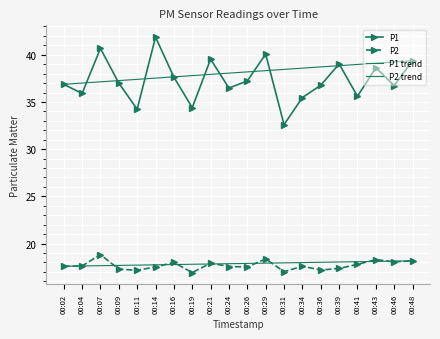

What is the average value of the P1 series?

37.3